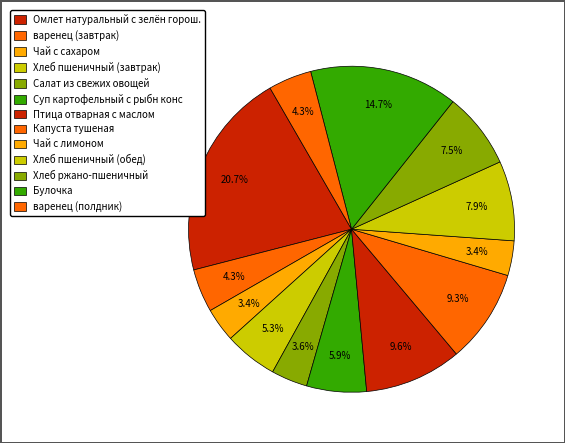

Combined, what portion of the pie is Булочка and Чай с лимоном?

18.2%